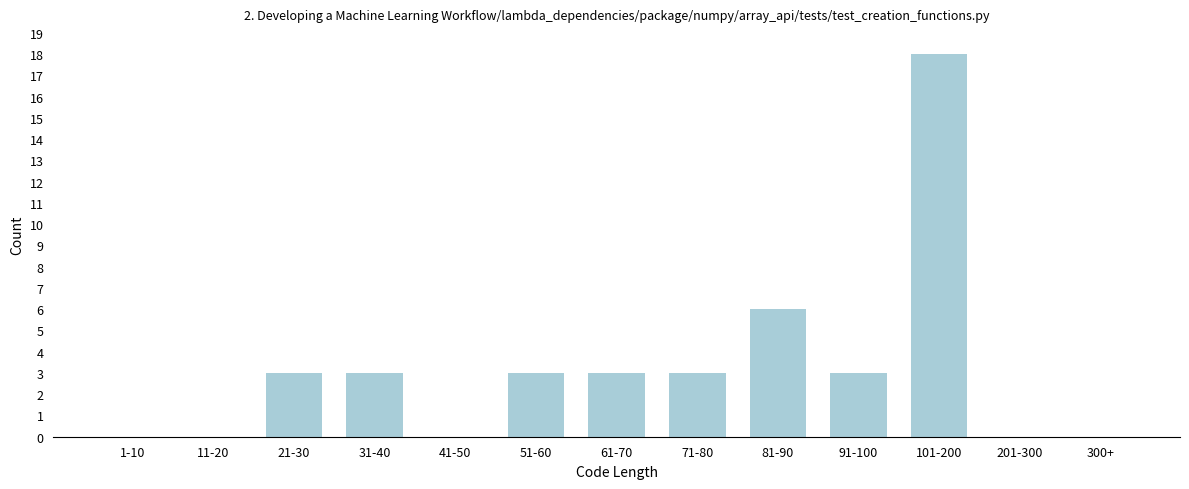

Reading left to right, what are all the values shown in this chart?

1-10=0	11-20=0	21-30=3	31-40=3	41-50=0	51-60=3	61-70=3	71-80=3	81-90=6	91-100=3	101-200=18	201-300=0	300+=0